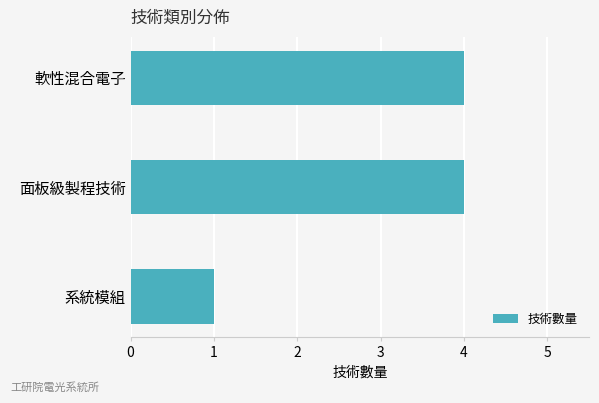

How many values are below 4?

1